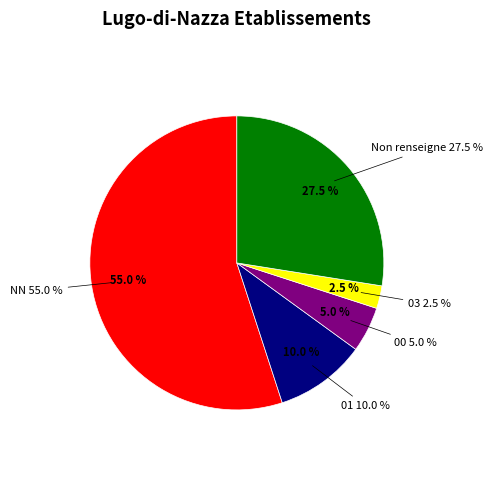

How many slices are in this pie chart?

5